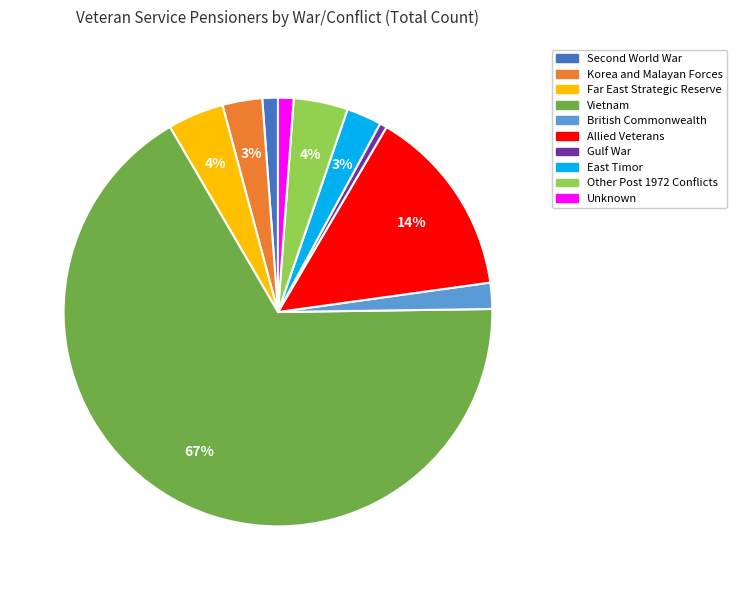

Between Other Post 1972 Conflicts and Allied Veterans, which is larger?

Allied Veterans